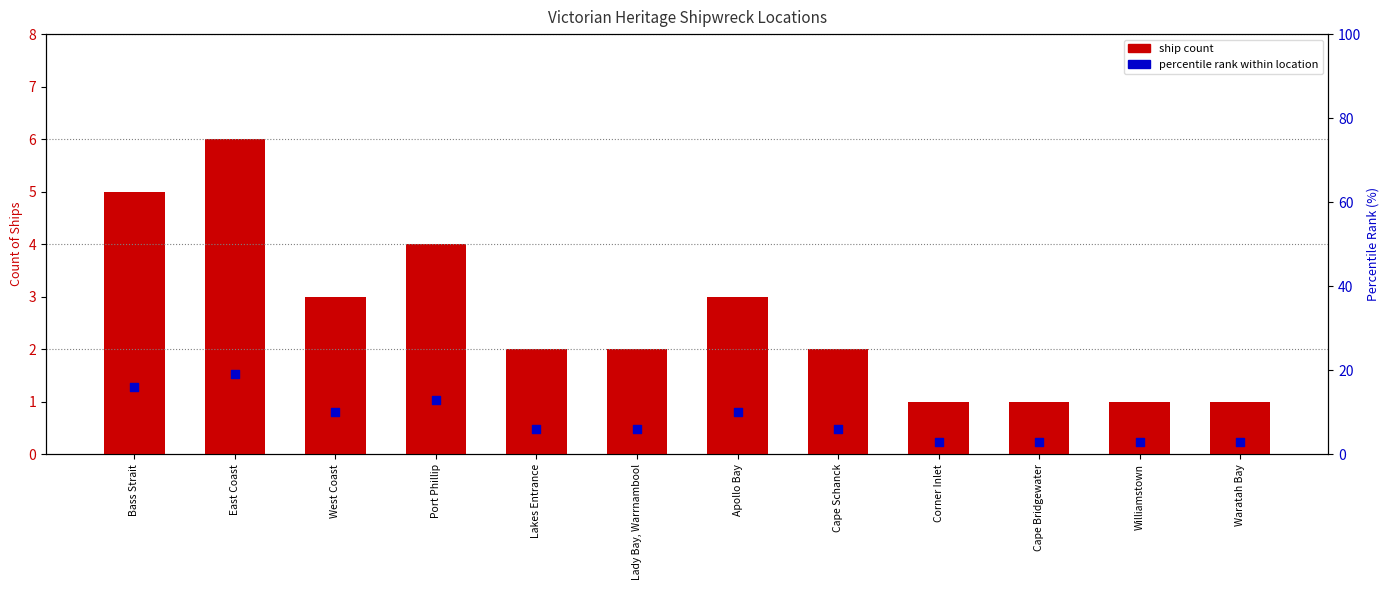

What is the total value across all series at Lakes Entrance?

8